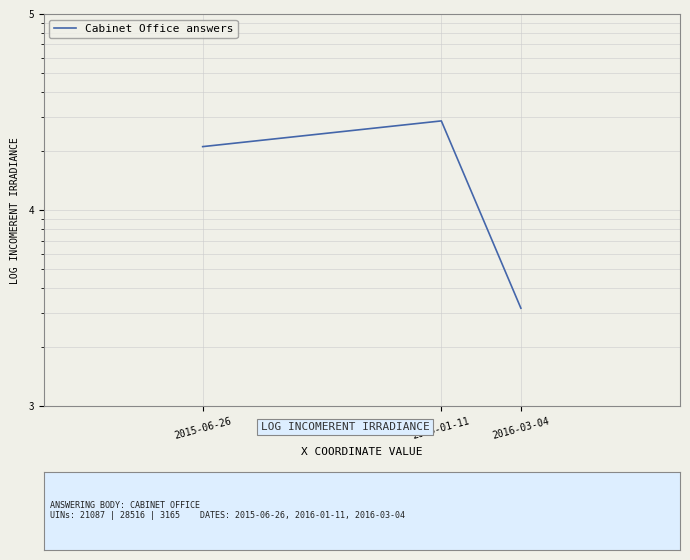

Reading left to right, transcribe all the data shown in this chart.

2015-06-26=21087	2016-01-11=28516	2016-03-04=3165